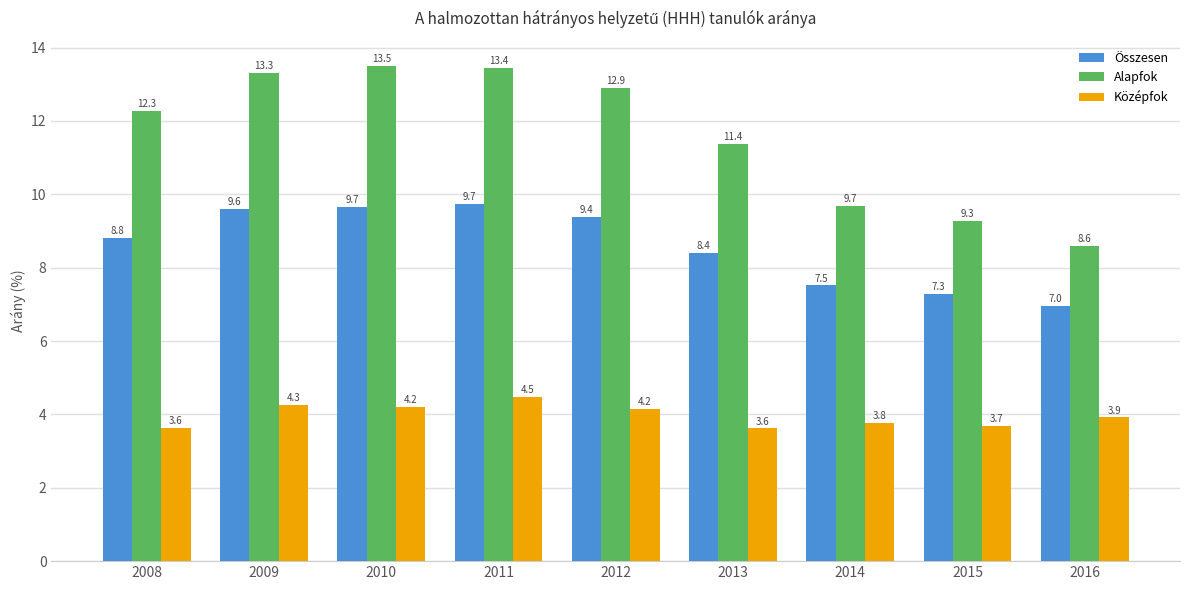

What is the total value across all series at 2010?

27.4